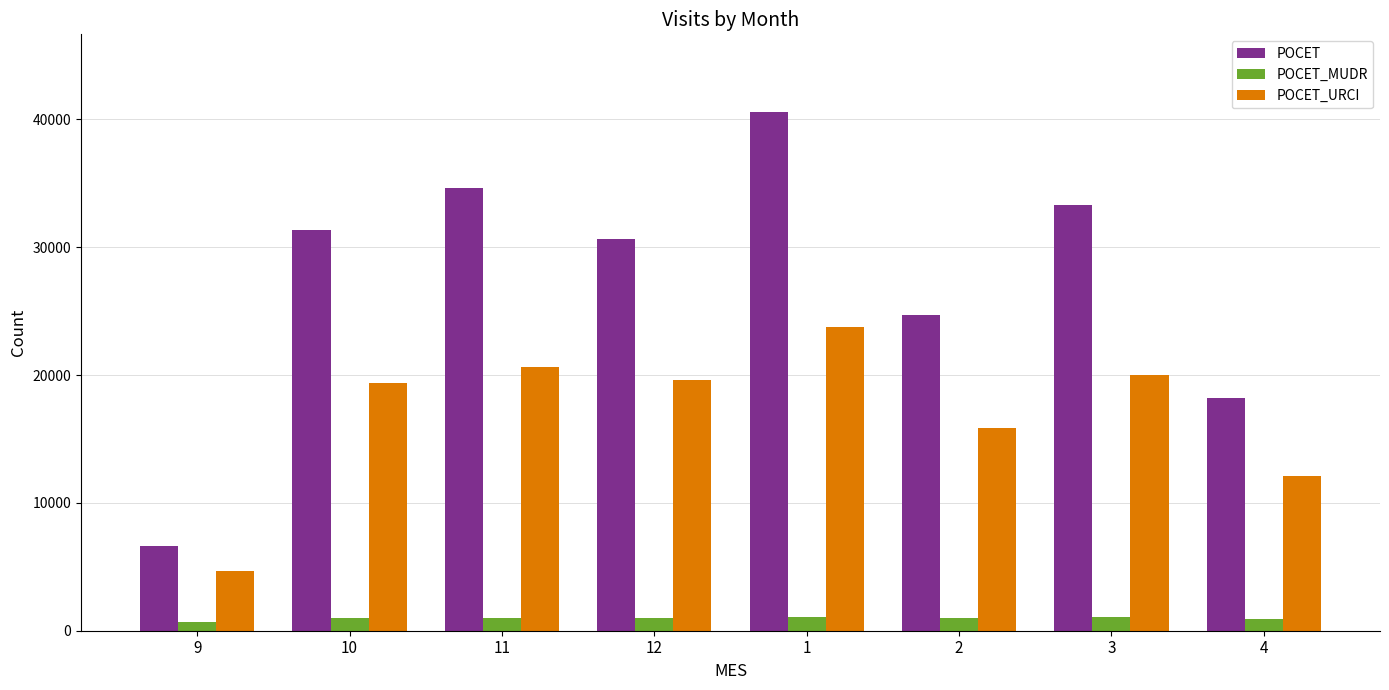

What is the sum of the POCET_URCI values at 2 and 12?

35425